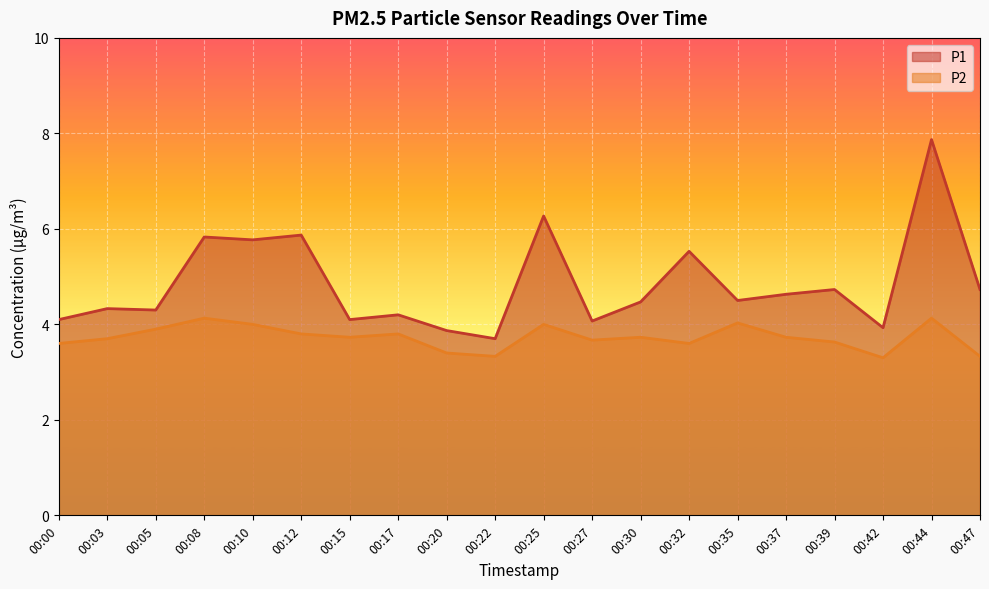

What is the difference between the second highest and minimum values in the P1 series?

2.6